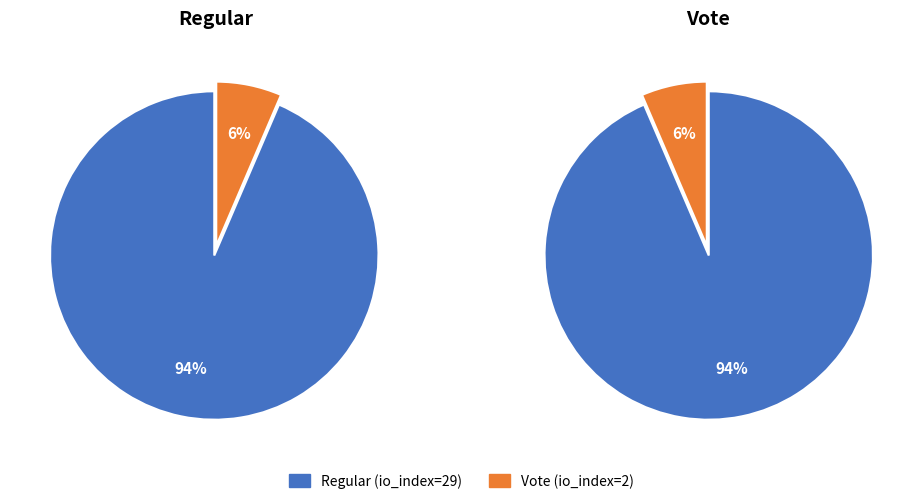

Does Regular (io_index=29) account for over 50% of the chart?

Yes